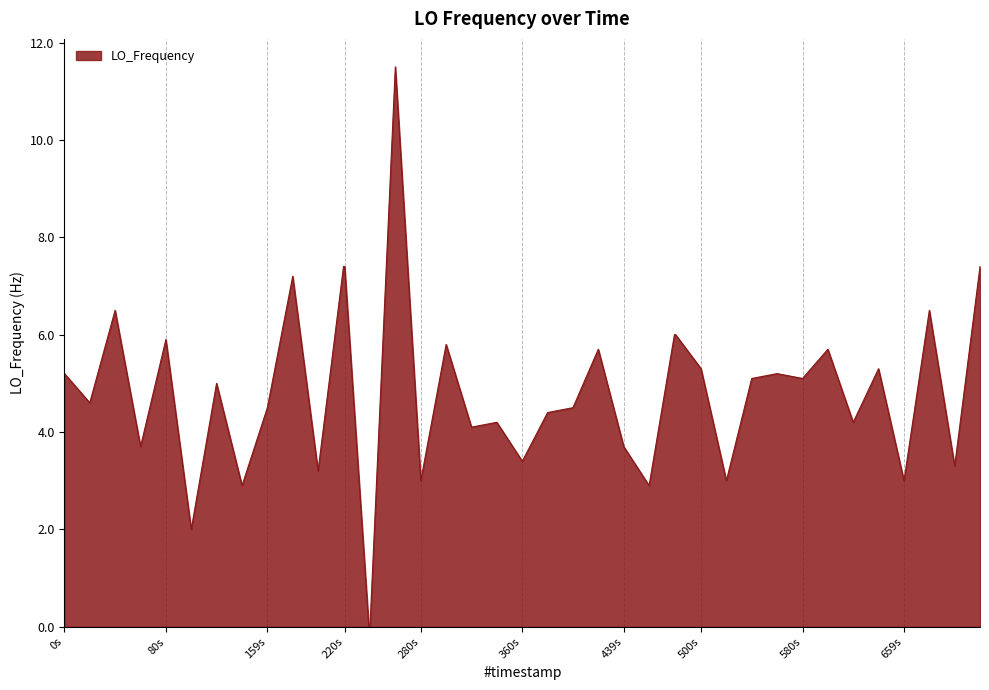

What is the difference between the maximum and minimum values?

11.5